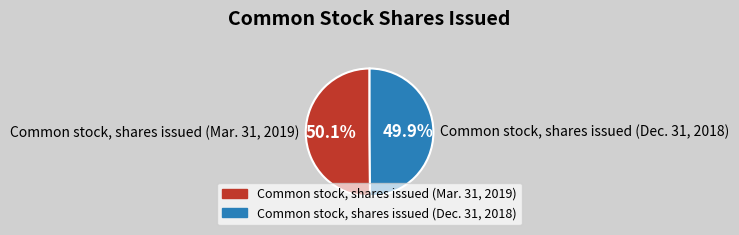

Rank the categories by value from highest to lowest.

Common stock, shares issued (Mar. 31, 2019), Common stock, shares issued (Dec. 31, 2018)